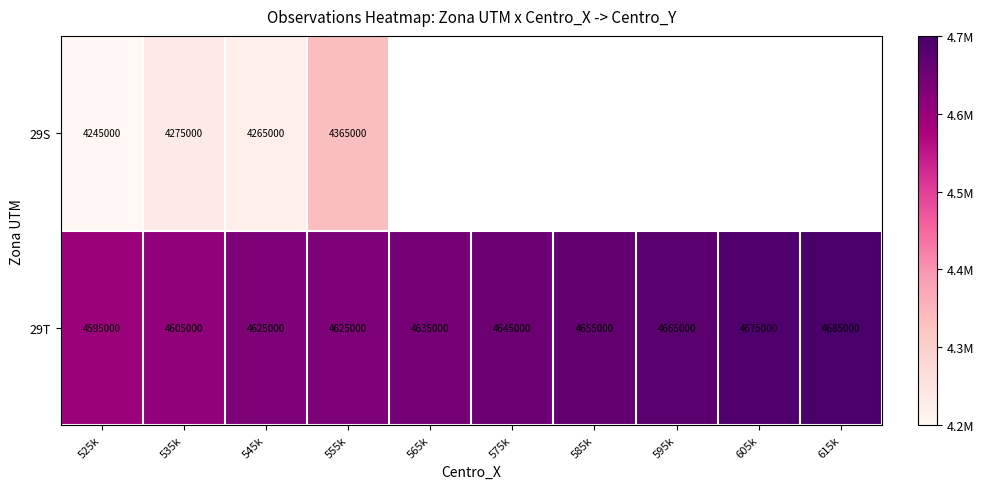

Is it true that 29S equals 4275000 at 535k?

True